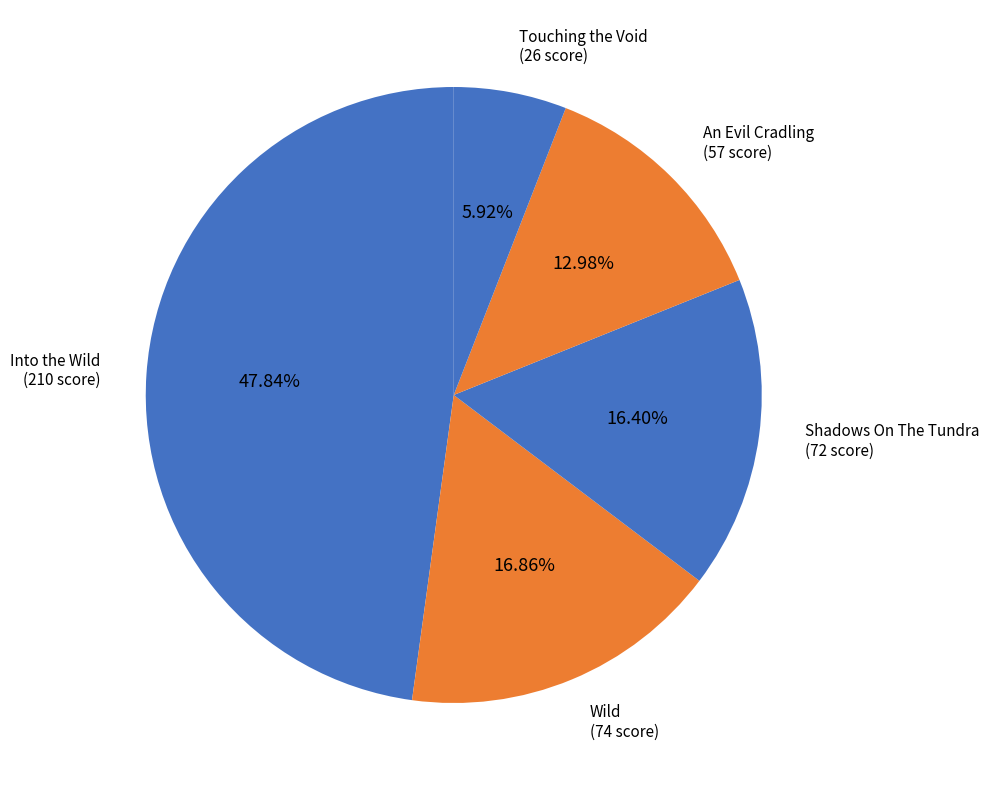

How many segments does this pie chart have?

5